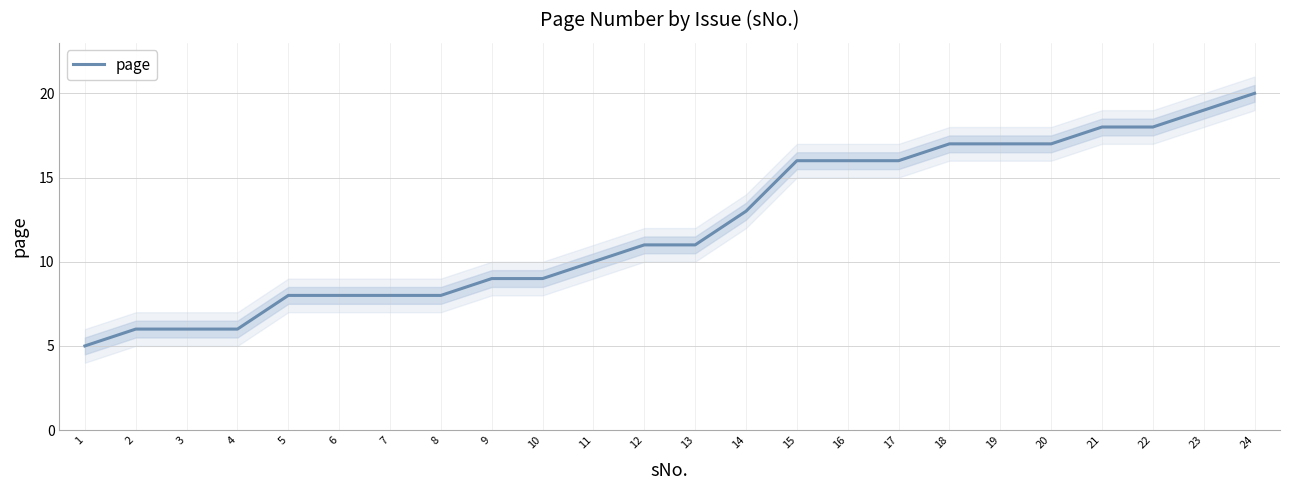

What is the value of the 22nd point from the left?

18